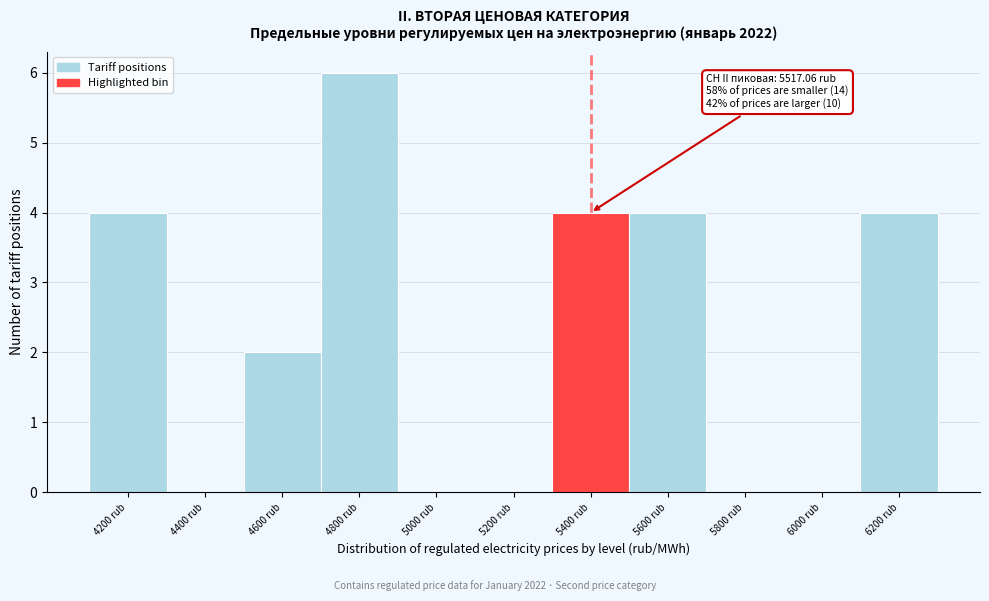

Reading left to right, transcribe all the data shown in this chart.

4200 rub=4	4400 rub=0	4600 rub=2	4800 rub=6	5000 rub=0	5200 rub=0	5400 rub=4	5600 rub=4	5800 rub=0	6000 rub=0	6200 rub=4